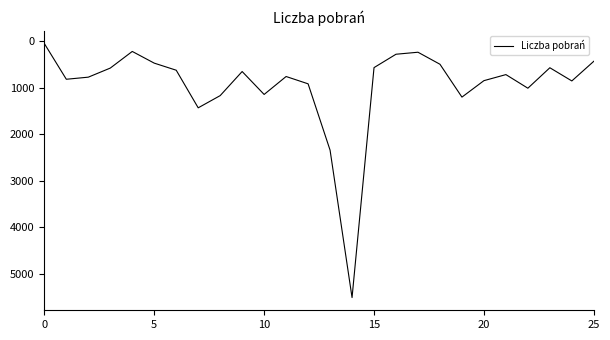

What is the difference between the maximum and minimum values?

5451